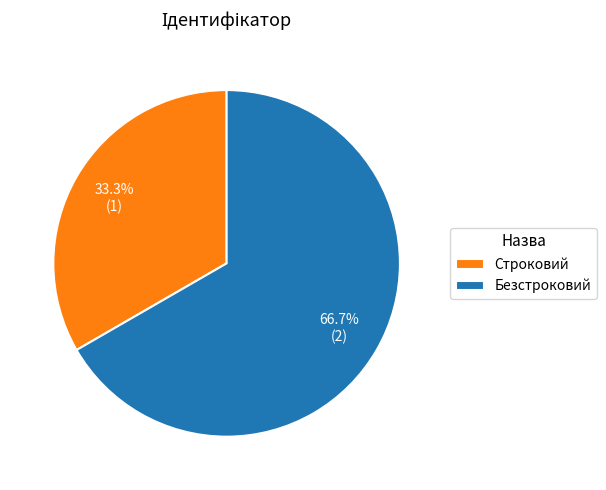

Is it true that Строковий is 33% of the pie?

True